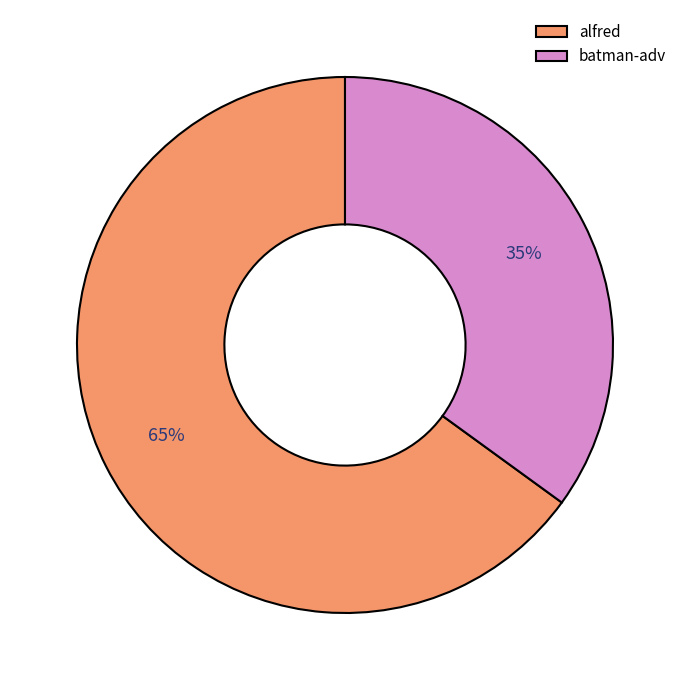

What percentage is the batman-adv slice, to the nearest percent?

35%